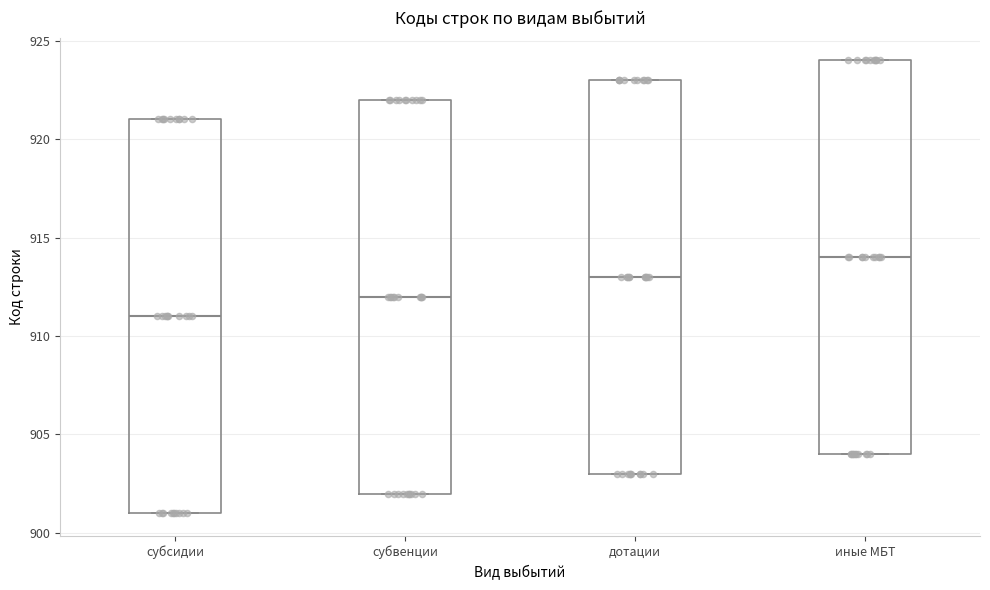

Reading left to right, transcribe this box plot: for each box, give where its median line is, the range the box spans, and where its two whiskers end, as read against the y-axis. The values are not printed on the chart, so give them approximately, as read against the axis.

субсидии: median 911, box 901 to 921, whiskers 901 to 921
субвенции: median 912, box 902 to 922, whiskers 902 to 922
дотации: median 913, box 903 to 923, whiskers 903 to 923
иные МБТ: median 914, box 904 to 924, whiskers 904 to 924